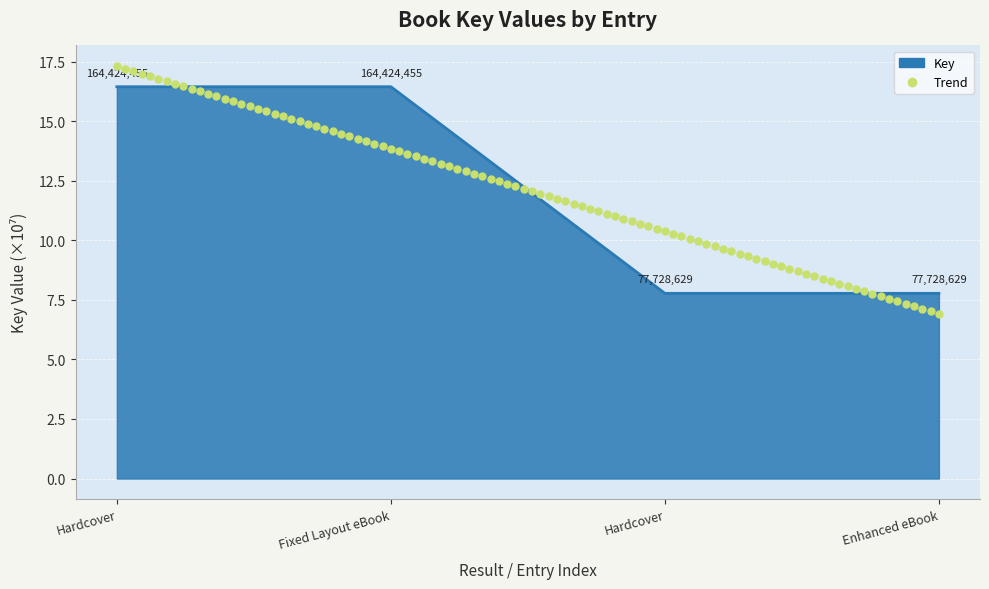

What is the difference between the values at 1 and 2?

8.7